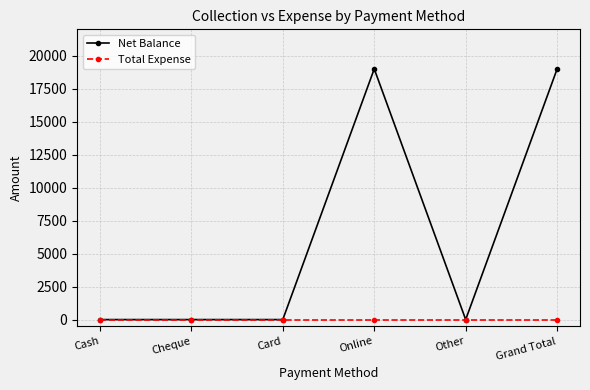

In Net Balance, how many points are higher than both neighbors (excluding endpoints)?

1